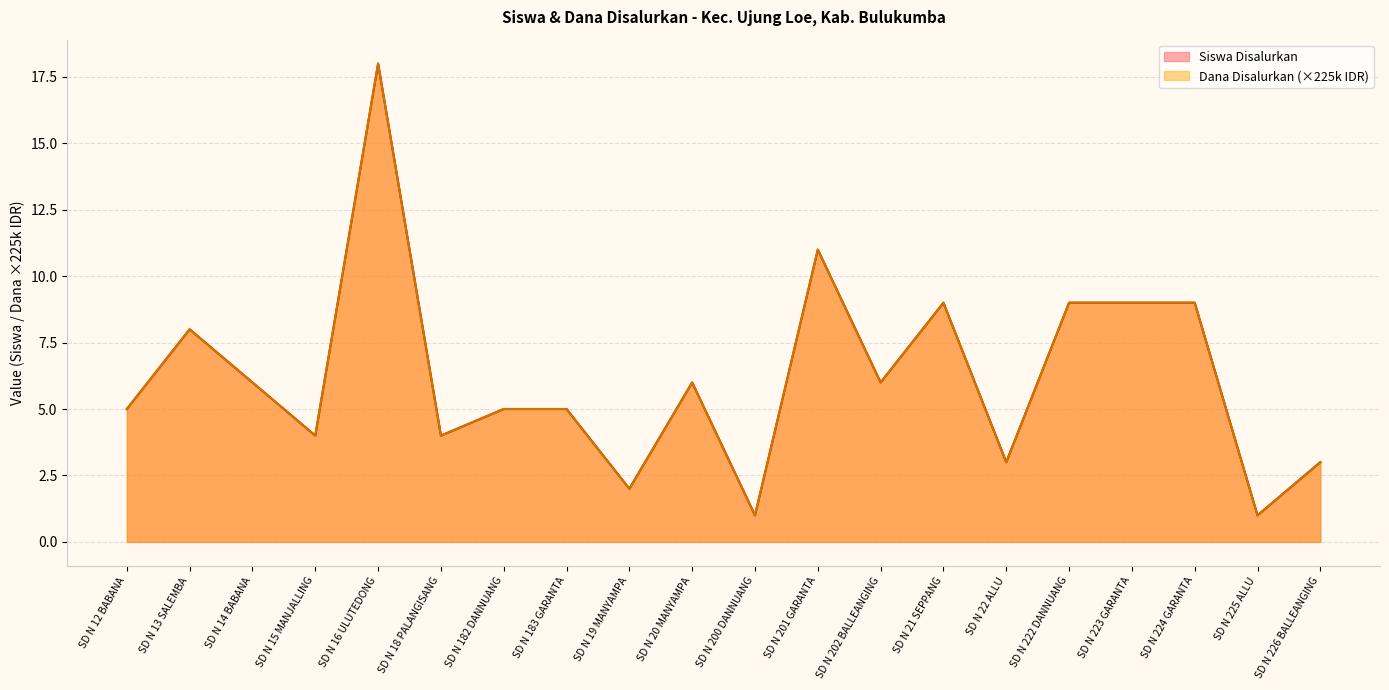

Rank the series by their maximum value, from lowest to highest.

Siswa Disalurkan, Dana Disalurkan